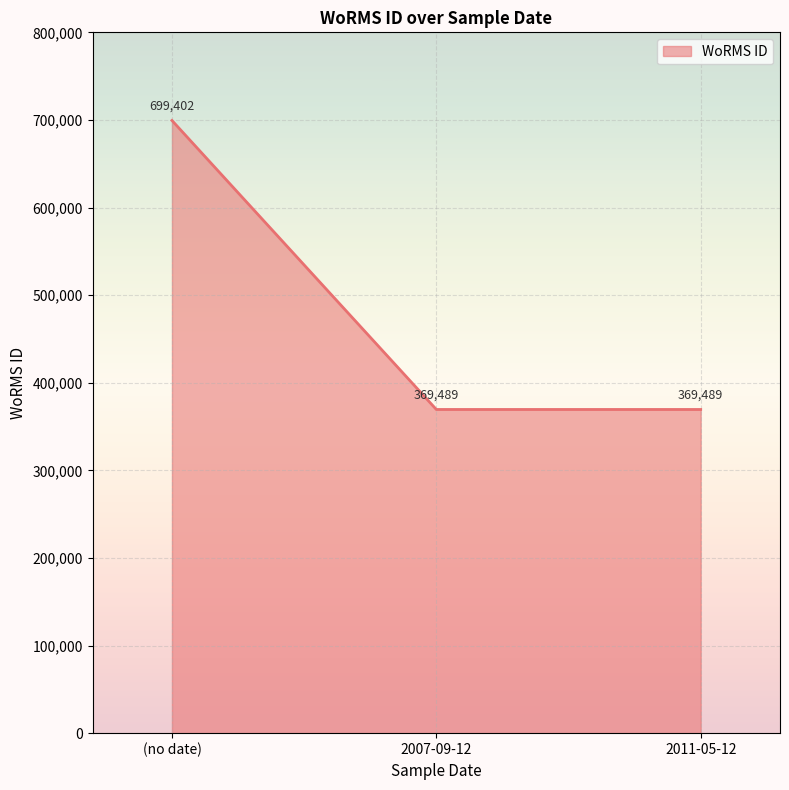

Is it true that the value at 2011-05-12 is 213834?

False